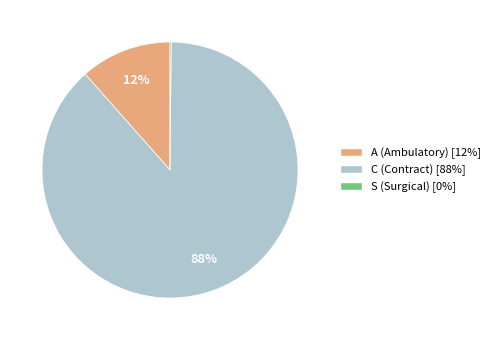

Which slice is the largest?

C (Contract) [88%]